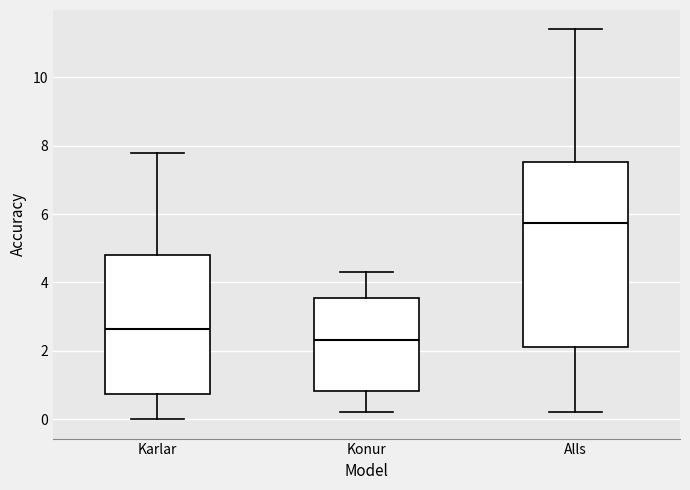

Reading left to right, read every box against the y-axis: the position of its median line, the range the box covers, and the ends of its whiskers. The values are not printed on the chart, so give them approximately, as read against the axis.

Karlar: median 2.6, box 0.8 to 4.8, whiskers 0.0 to 7.8
Konur: median 2.4, box 0.8 to 3.6, whiskers 0.2 to 4.4
Alls: median 5.8, box 2.2 to 7.6, whiskers 0.2 to 11.4